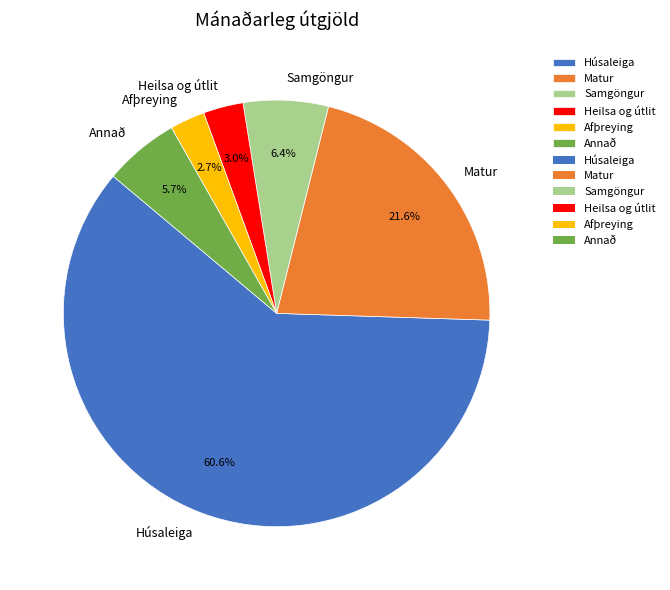

Between Samgöngur and Heilsa og útlit, which is larger?

Samgöngur